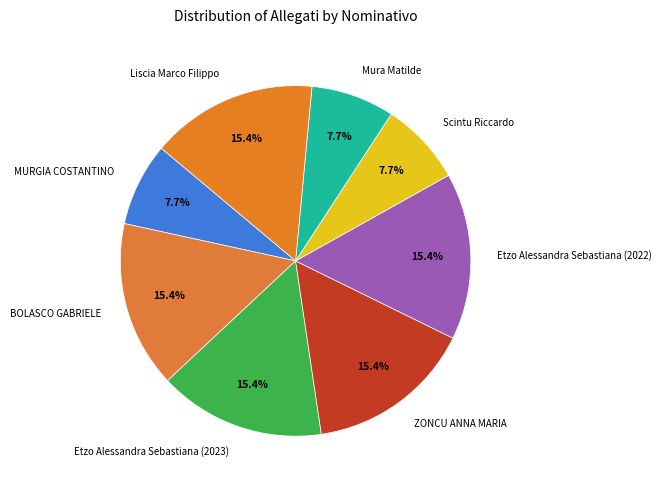

The ZONCU ANNA MARIA slice represents 15% of the pie. True or false?

True